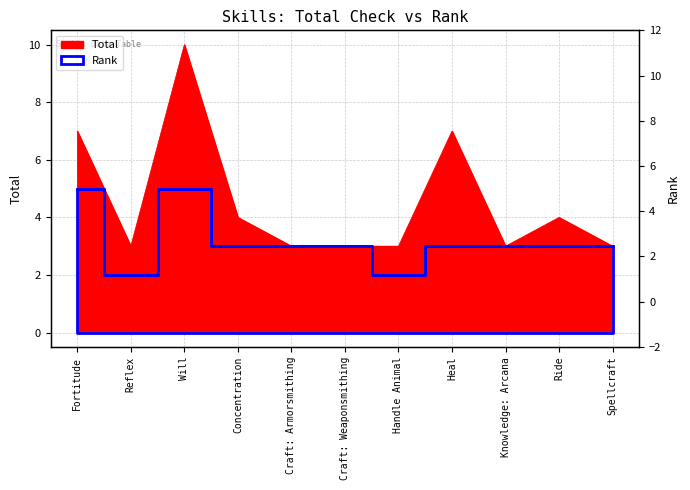

List the labels in order of Total value, smallest first.

Reflex, Craft: Armorsmithing, Craft: Weaponsmithing, Handle Animal, Knowledge: Arcana, Spellcraft, Concentration, Ride, Fortitude, Heal, Will